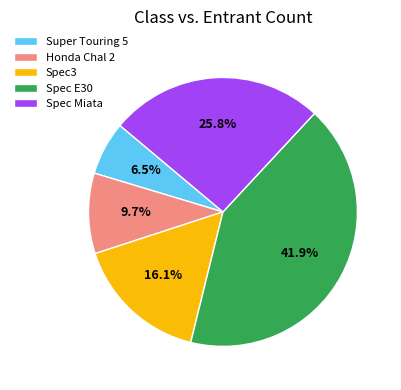

Which category has the smallest portion of the pie?

Super Touring 5